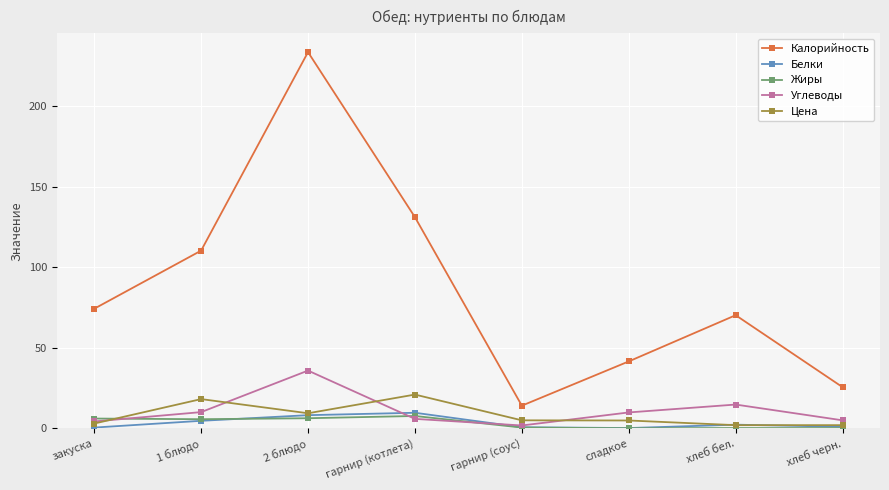

The Белки series shows 0.2 at сладкое. True or false?

True